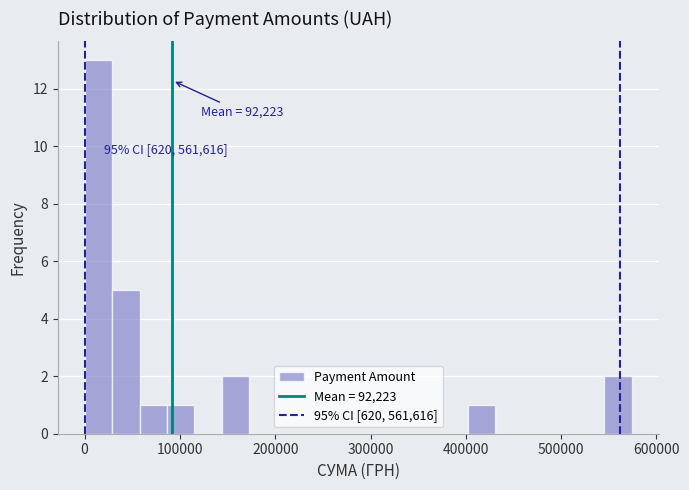

Around what value on the x-axis is the tallest bar? Give the approximate position of its centre, as read against the axis.

10000